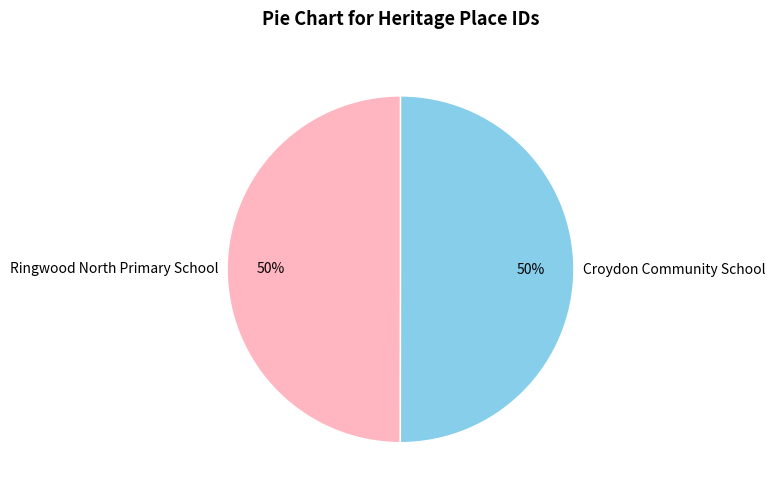

Combined, do Croydon Community School and Ringwood North Primary School account for over 50%?

Yes